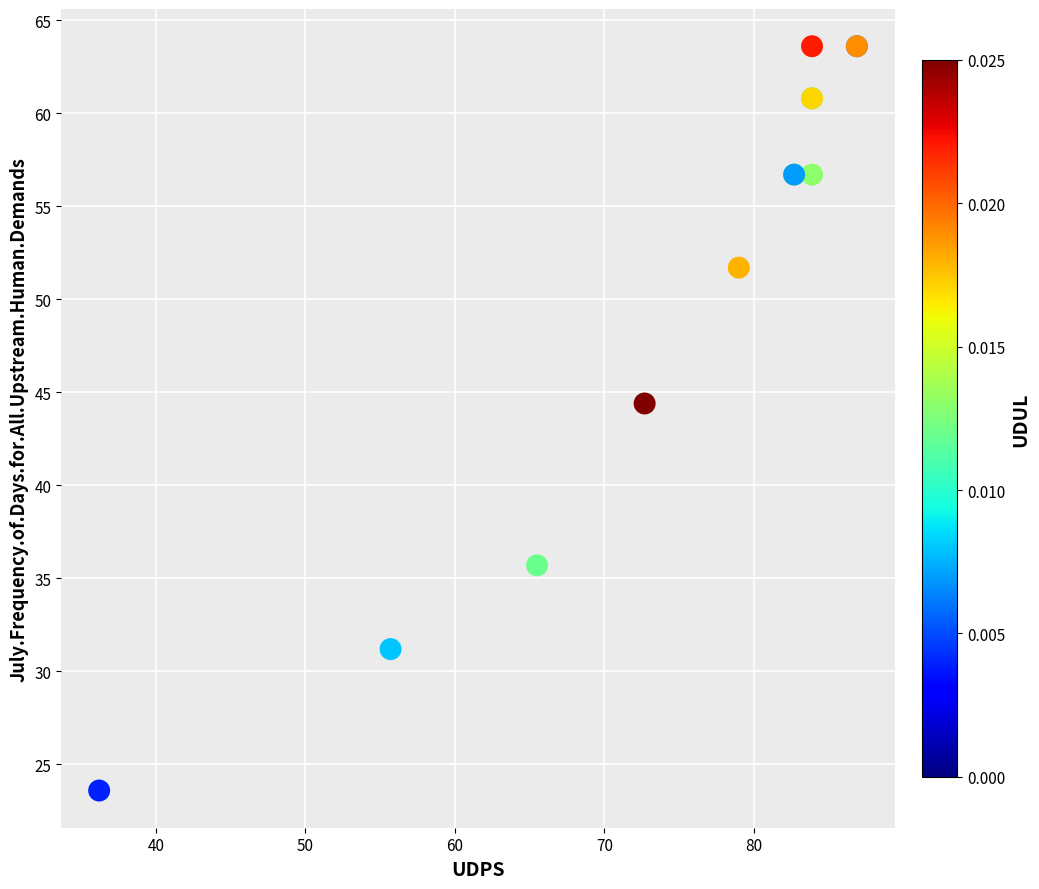

What Y value in the scatter plot is closest to 43?

44.4